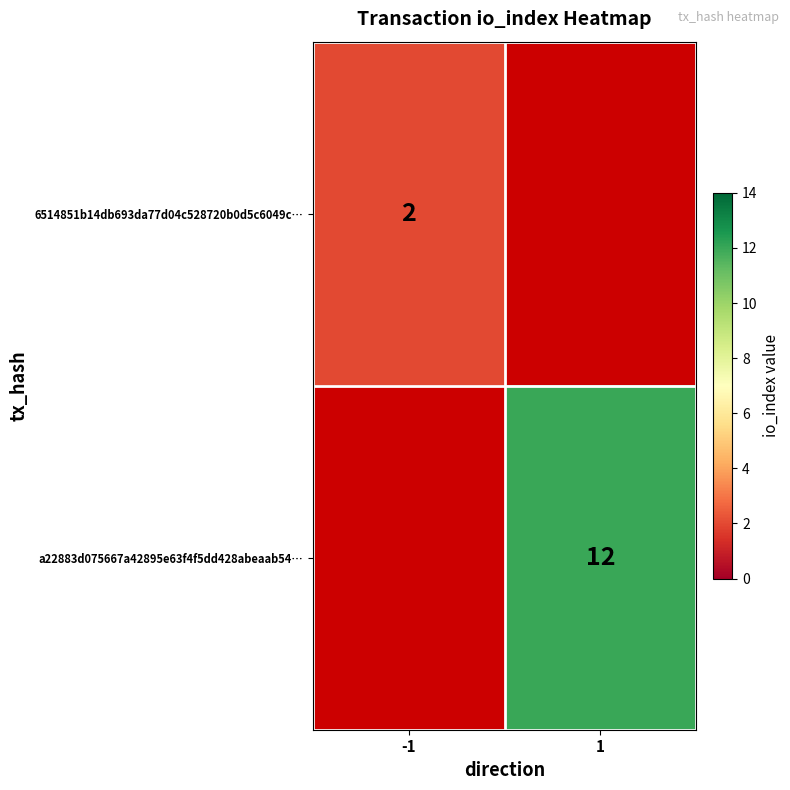

Is it true that 6514851b14db693da77d04c528720b0d5c6049c… equals 1 at -1?

False